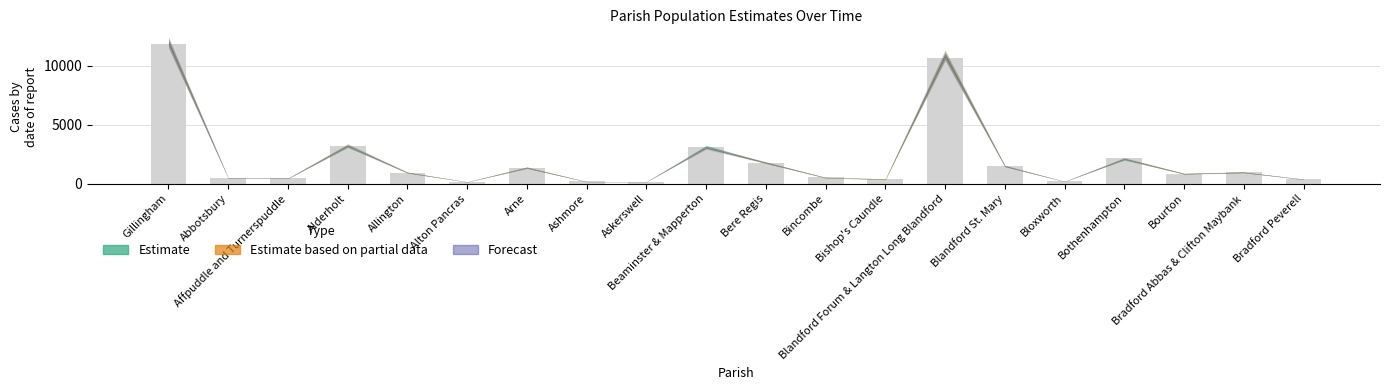

How many data points does each series have?

20